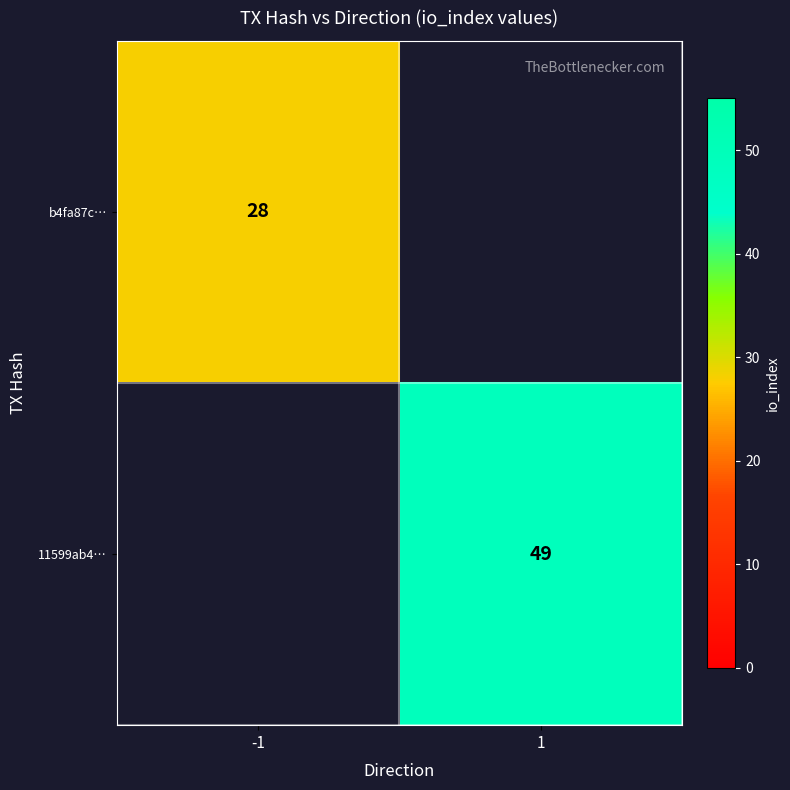

True or false: 11599ab4… has a value of 88 at 1.

False